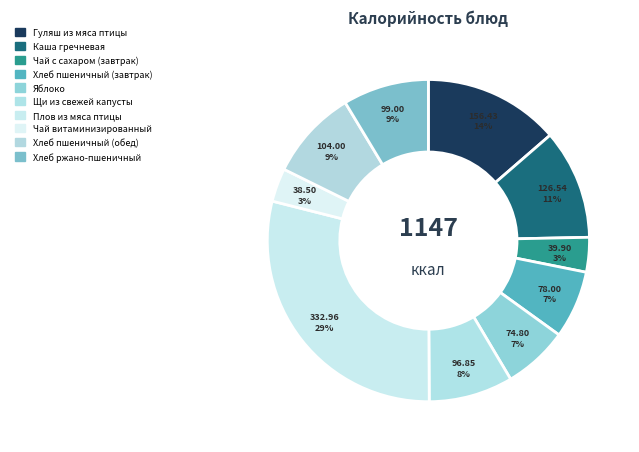

To the nearest percent, what is the combined percentage of Чай витаминизированный and Щи из свежей капусты?

12%